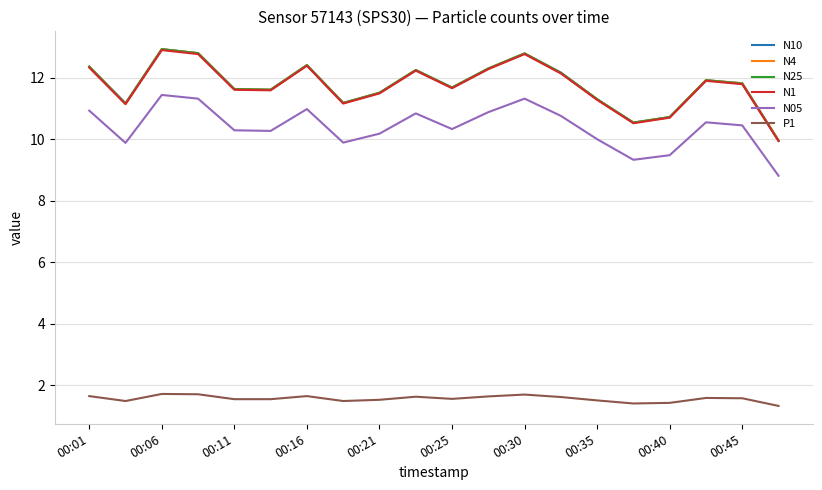

What is the highest value of the N1 series?

12.9